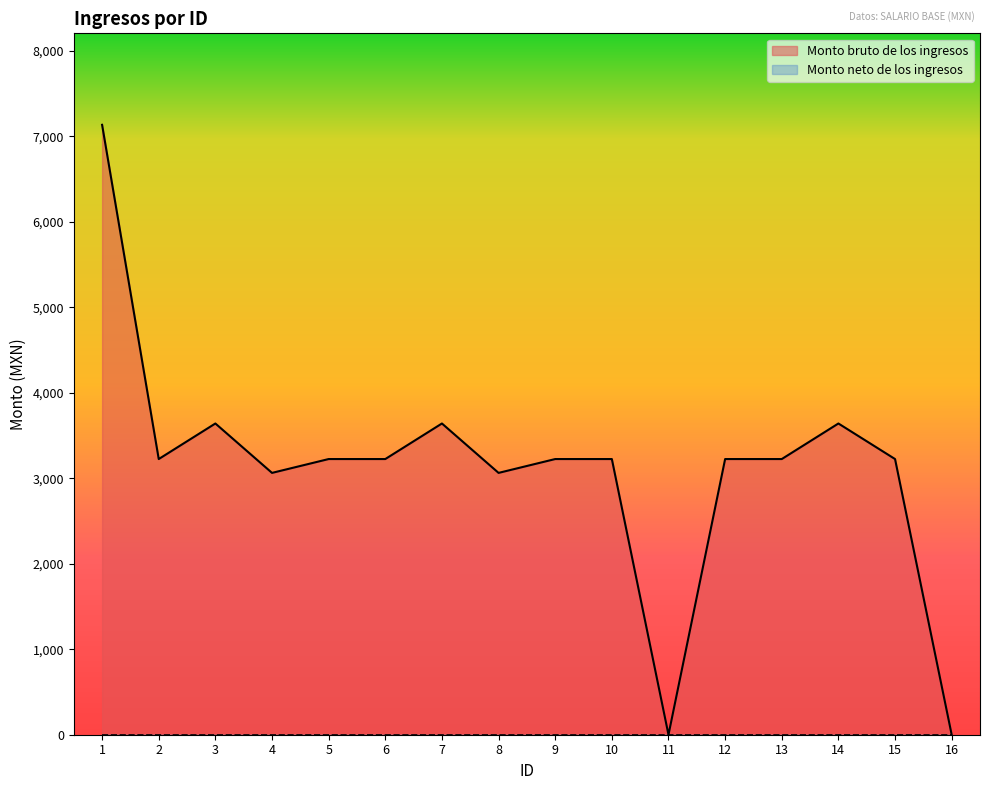

True or false: the data shows 0 at 11.

True